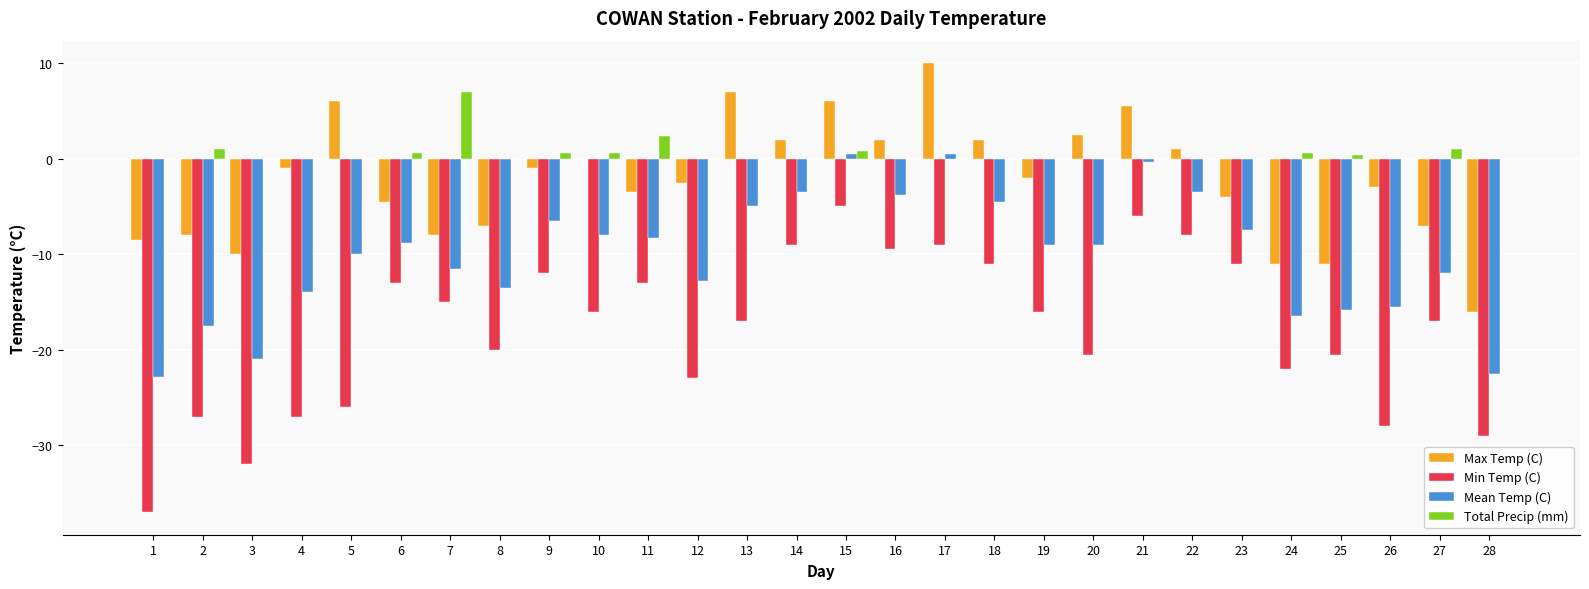

Are the bars horizontal?

No